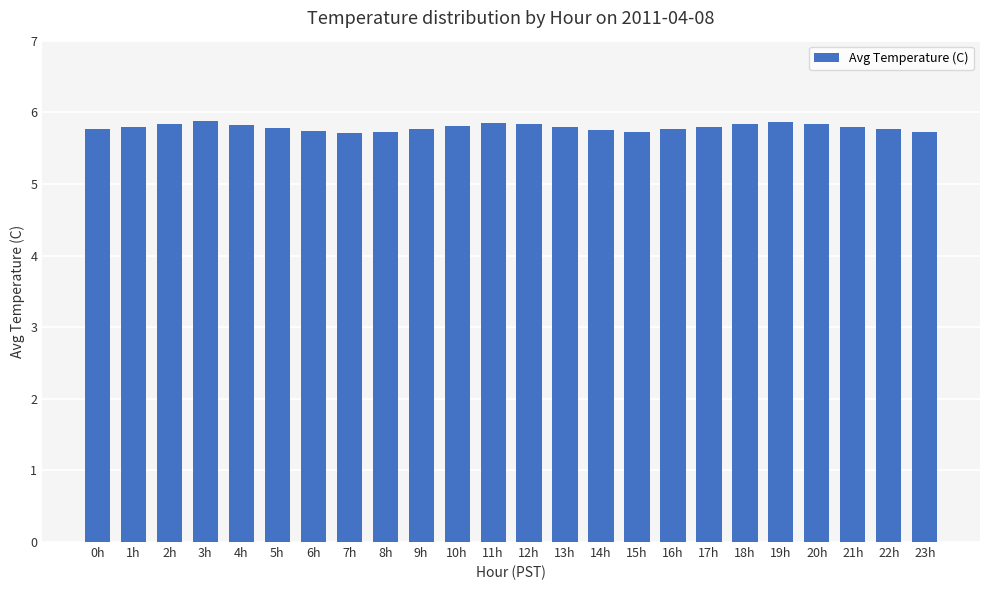

What is the sum of all values?

139.0